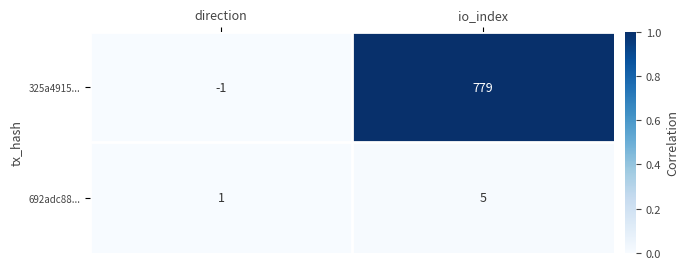

At how many categories does at least one series exceed 0?

2